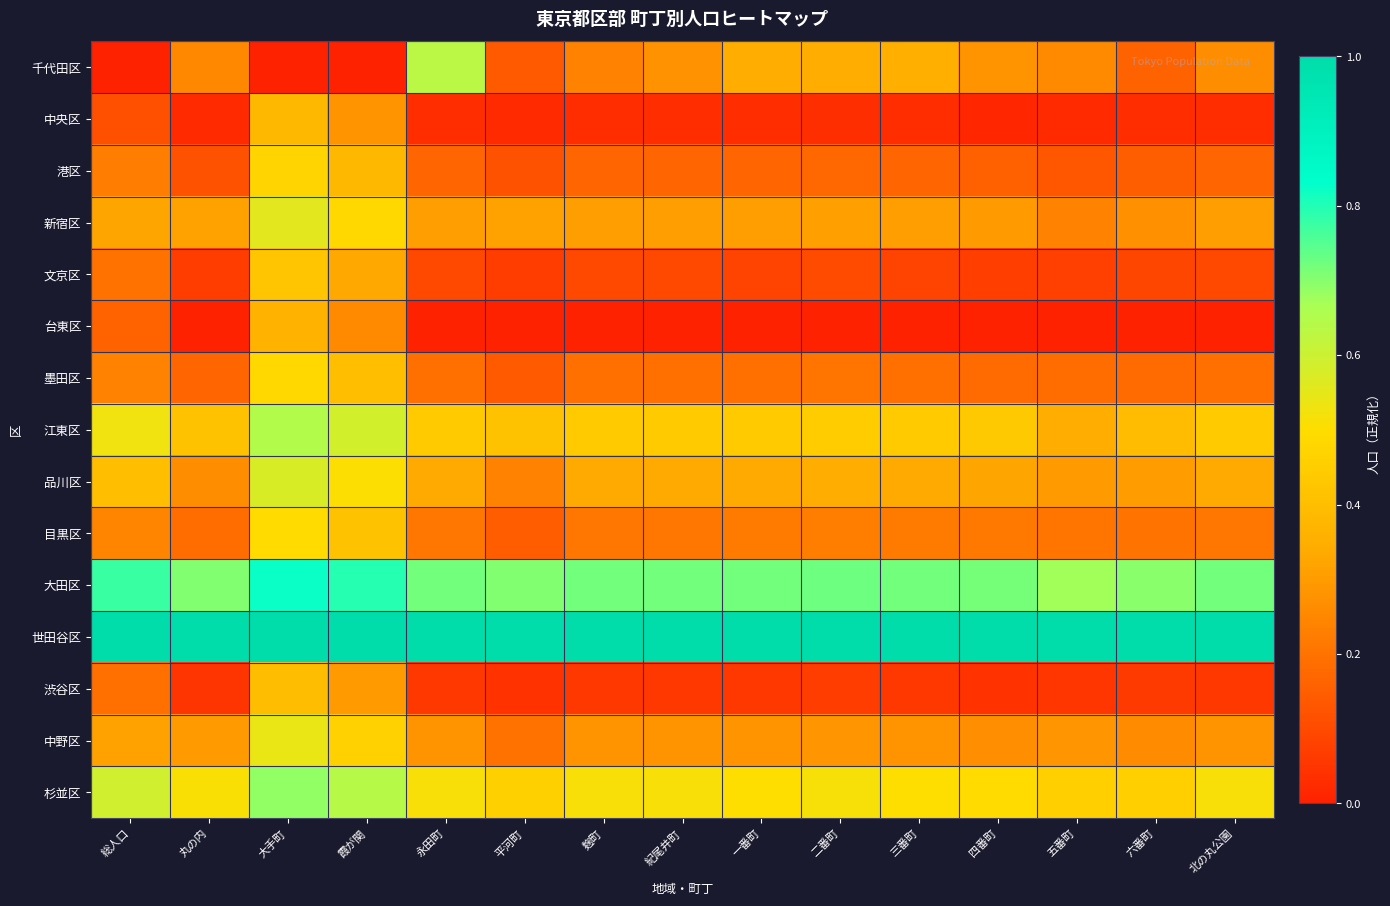

How many categories are shown in the chart?

15